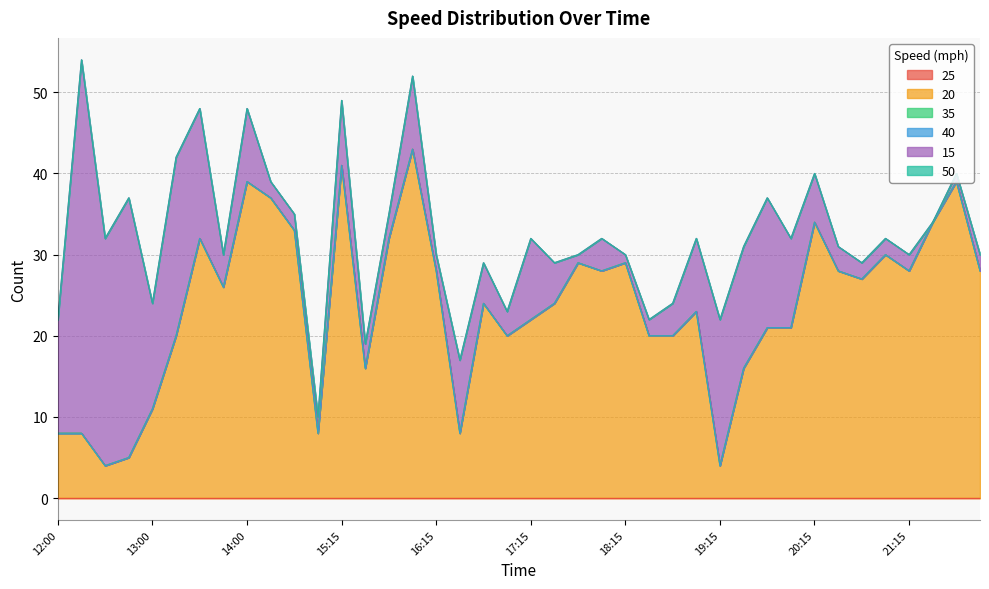

Where is the first local maximum for 15?

12:15